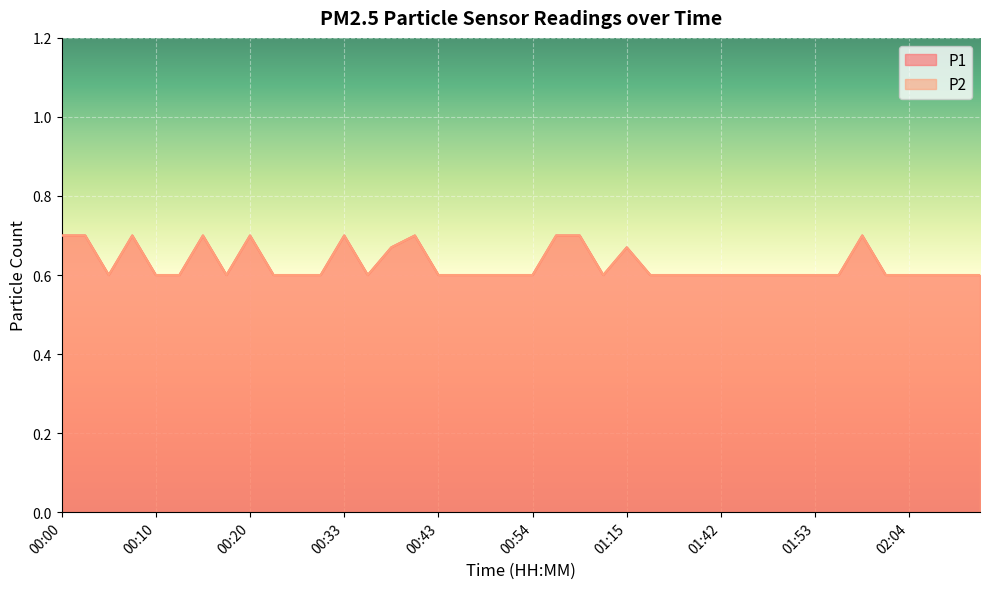

What position from the right is 00:36?

27